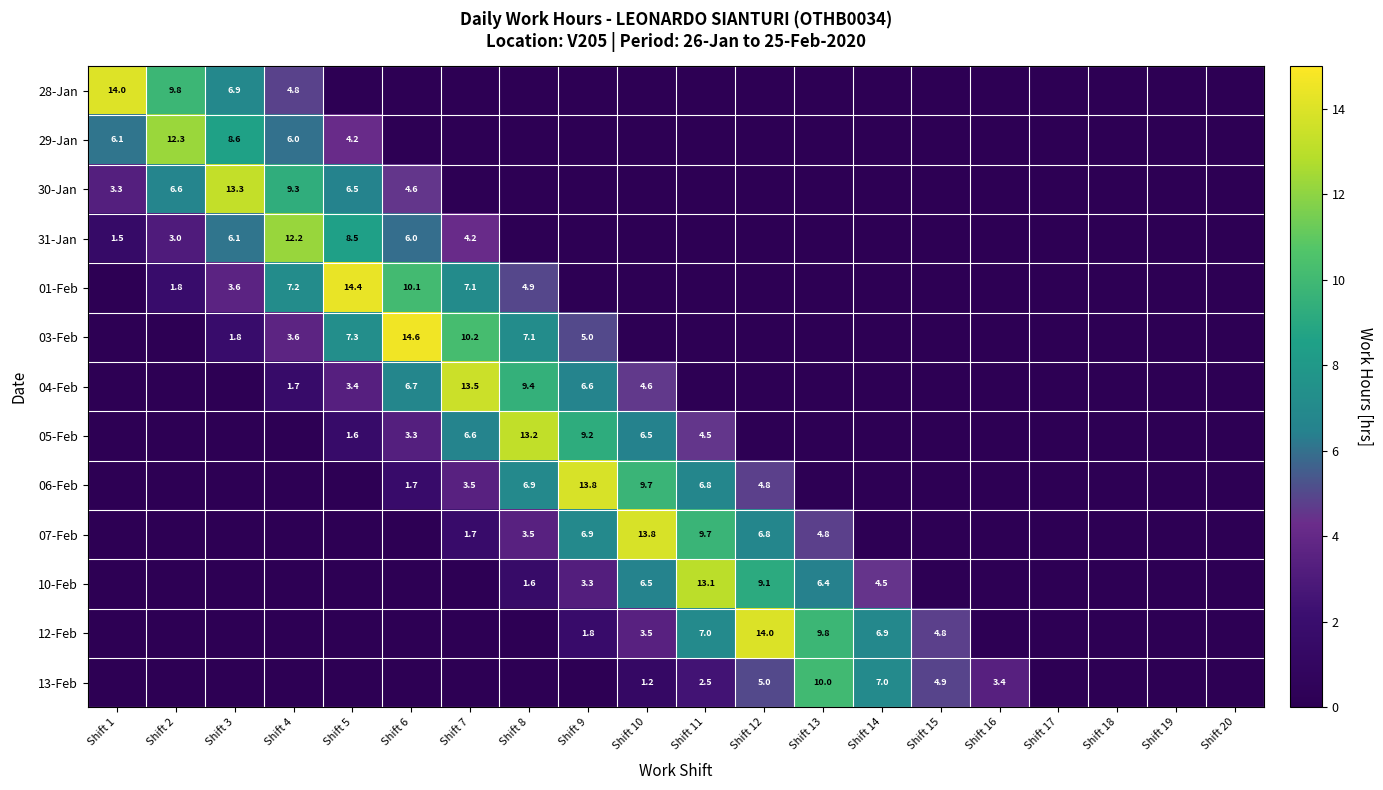

The value of 12-Feb at Shift 9 is 2.6. True or false?

False